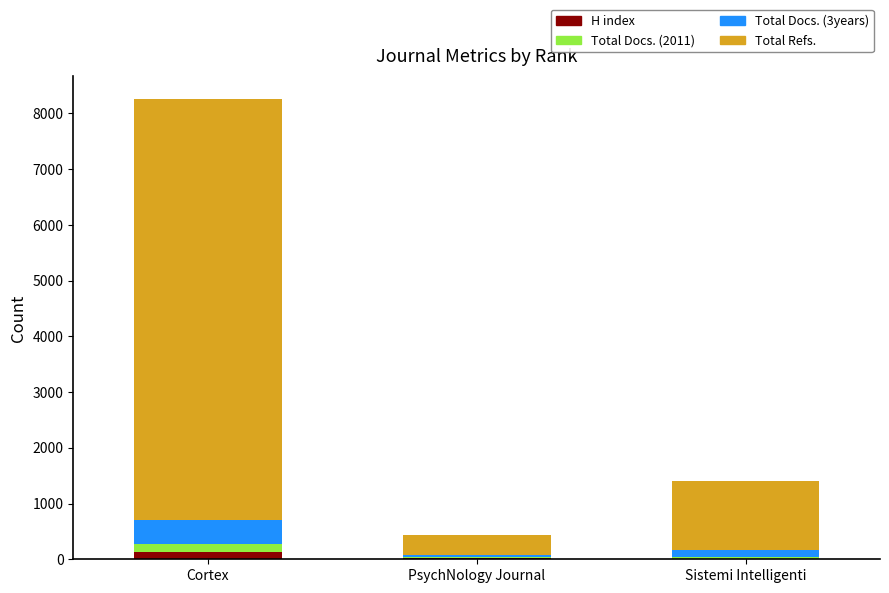

Read the Total Refs. value at Cortex, to the nearest 100.

7600